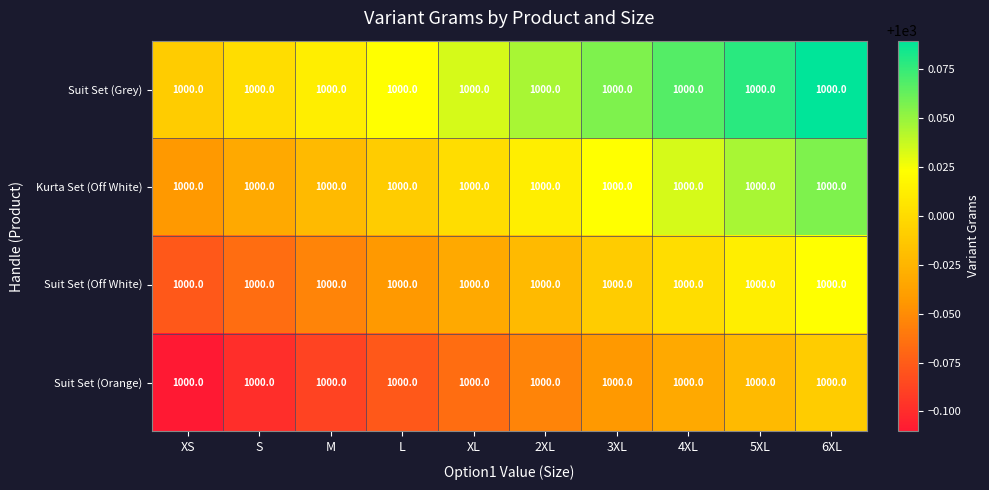

Between M and XL, which is larger?

XL